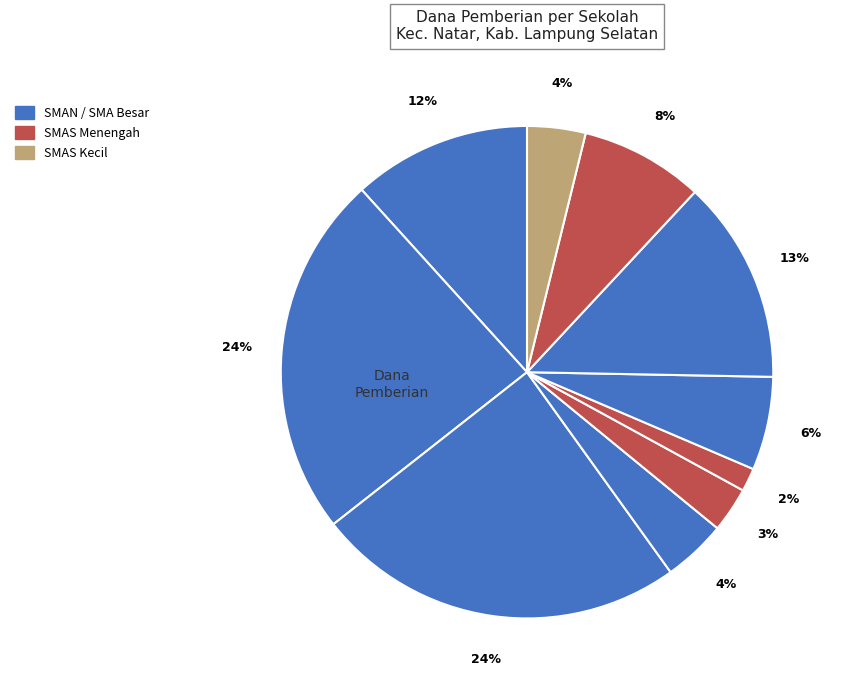

How many slices are in this pie chart?

10